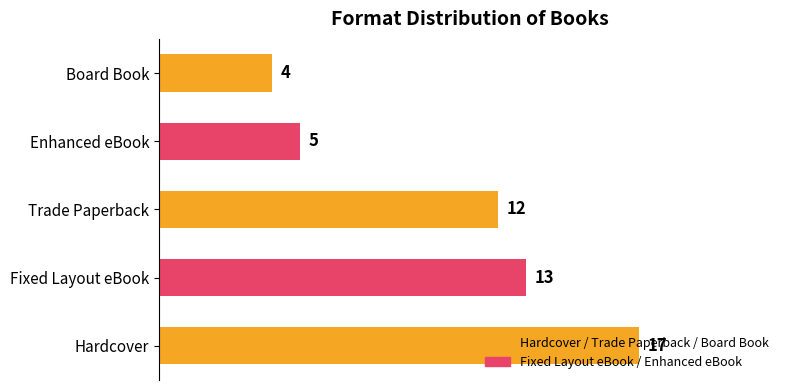

What is the change in value from Hardcover to Board Book?

-13